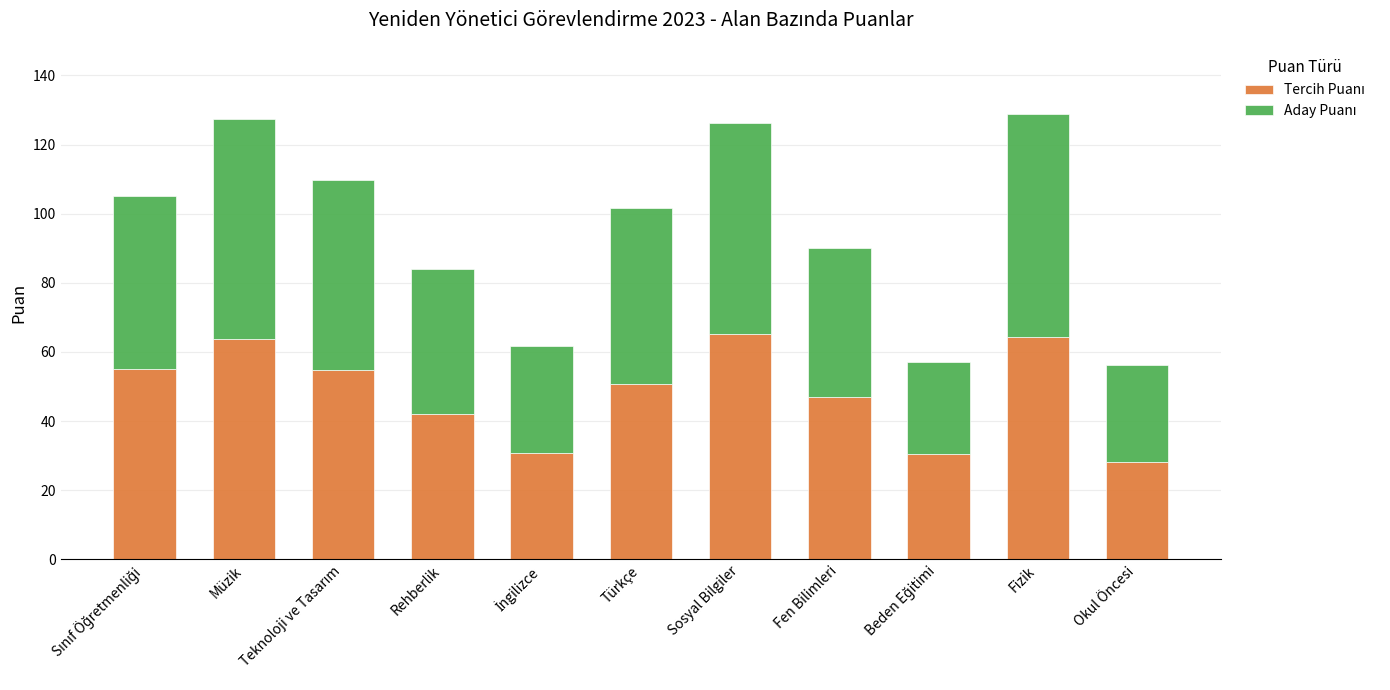

What is the sum of all Aday Puanı values?

515.3